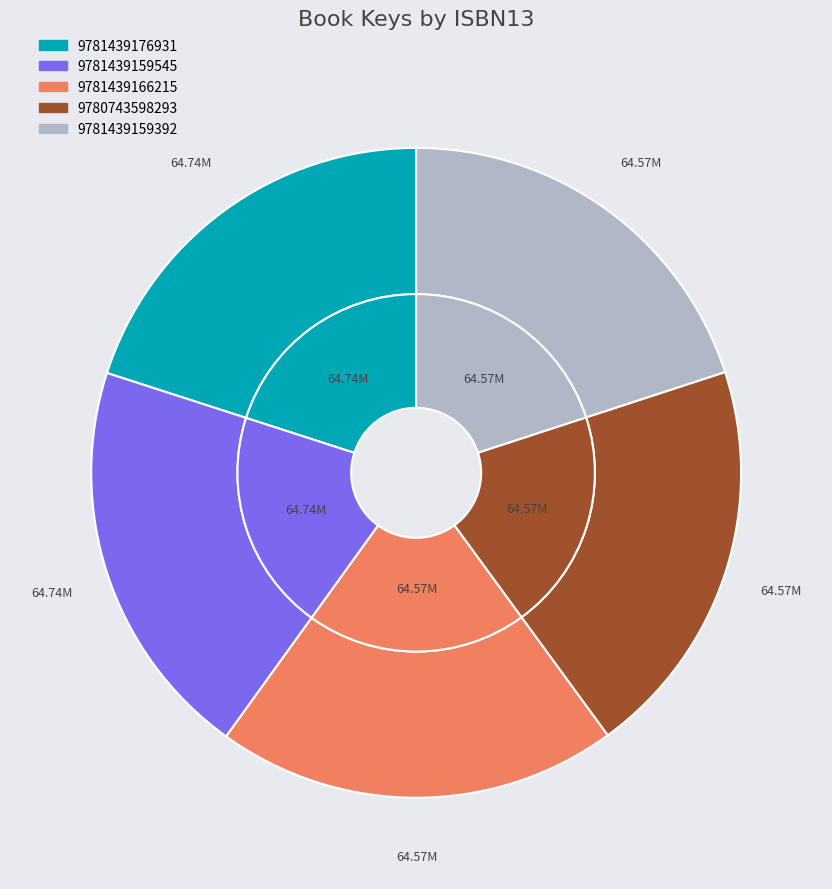

To the nearest percent, what is the average slice percentage?

20%